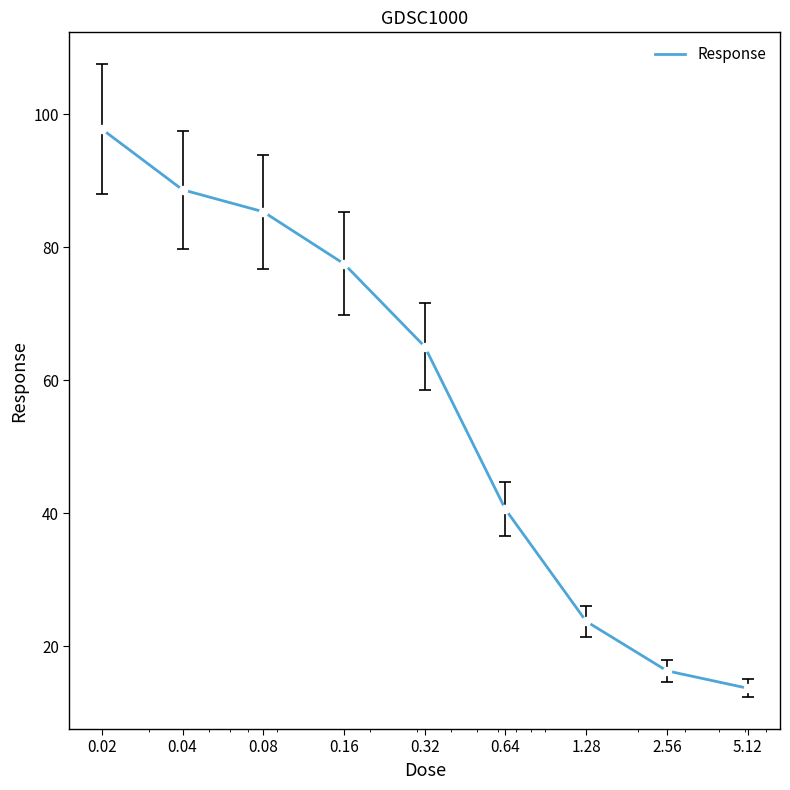

How many lines are shown in the chart?

1